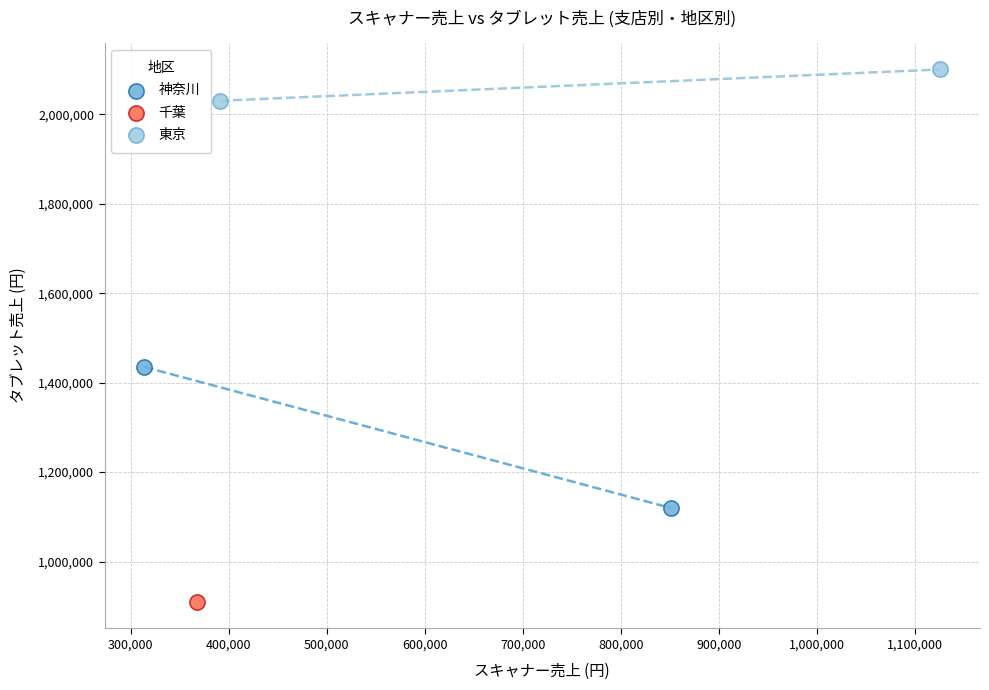

What are all the series names shown in the legend?

神奈川, 千葉, 東京